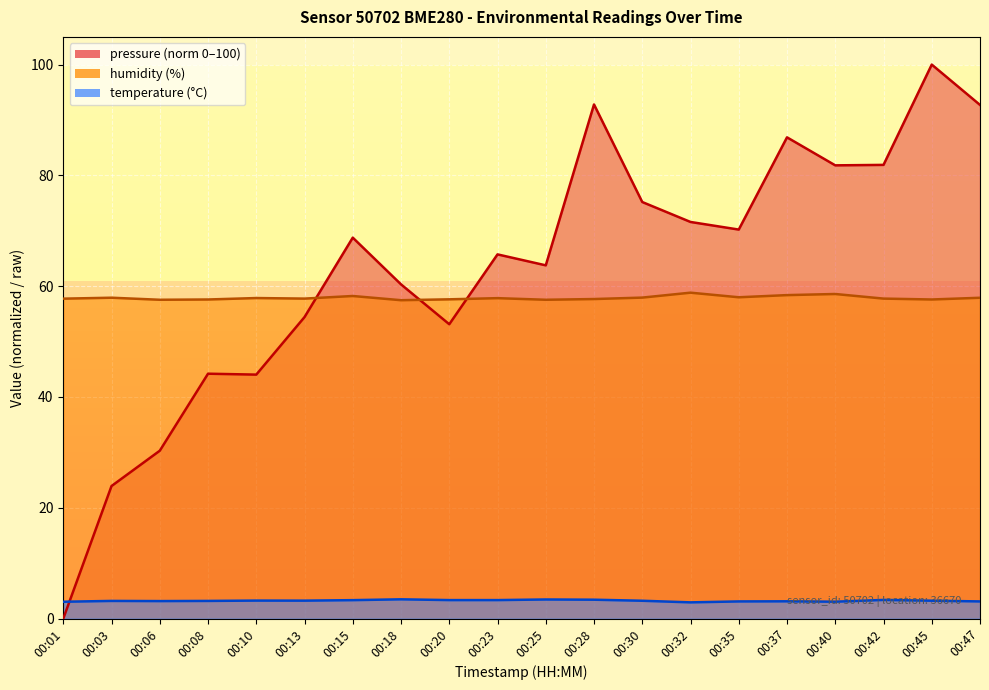

List the labels in order of pressure value, smallest first.

00:01, 00:03, 00:06, 00:10, 00:08, 00:20, 00:13, 00:18, 00:25, 00:23, 00:15, 00:35, 00:32, 00:30, 00:40, 00:42, 00:37, 00:47, 00:28, 00:45